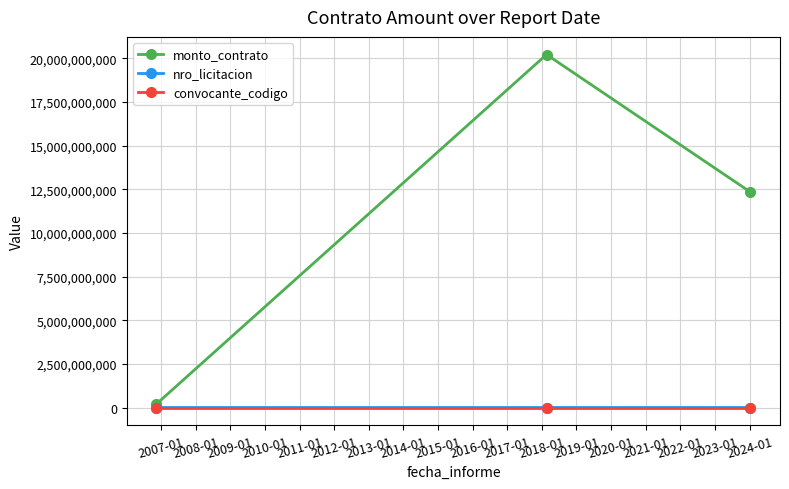

Does the chart have visible grid lines?

Yes